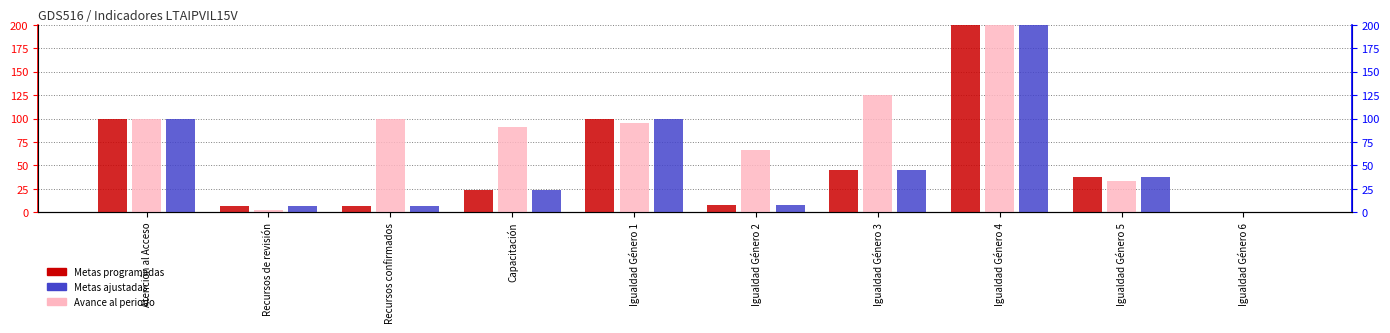

What is the maximum value for Metas ajustadas?

3800.0